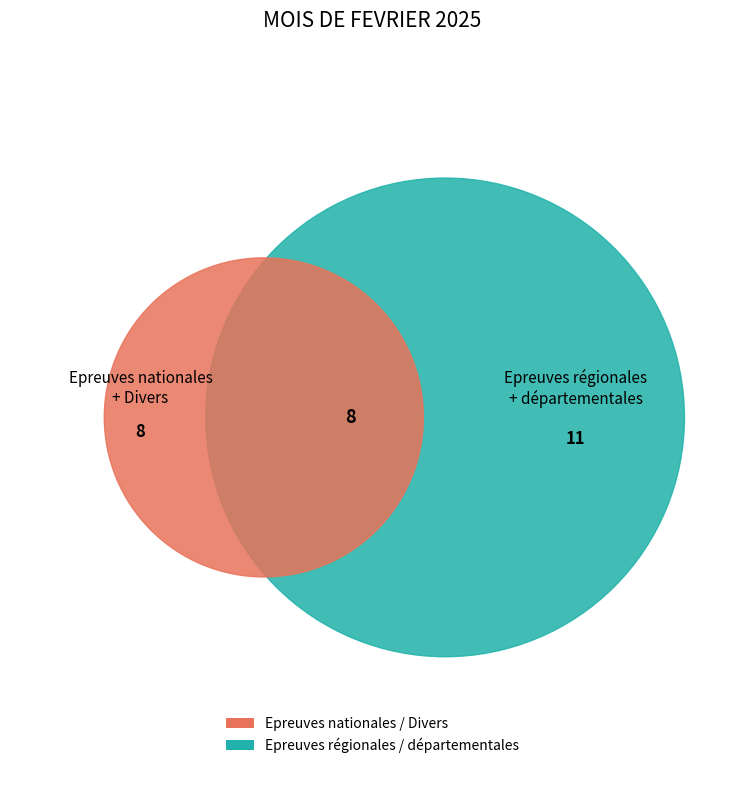

Does any single category account for the majority?

No